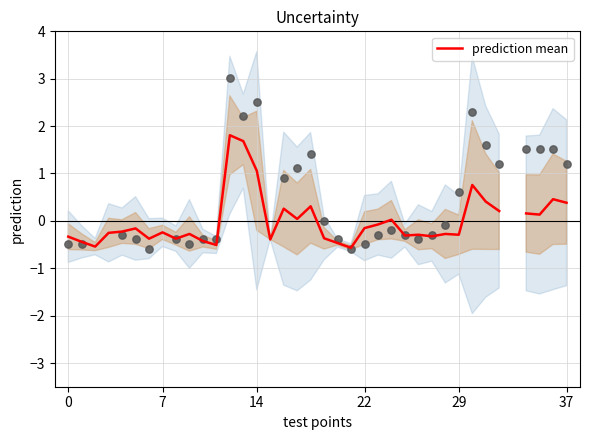

Which has a higher value, 28 or 21?

28